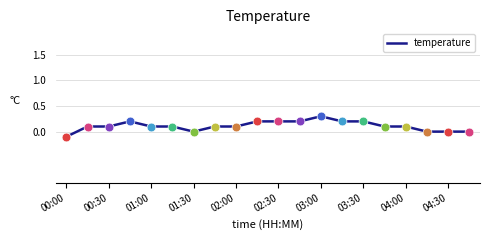

What is the difference between the maximum and minimum values?

0.4